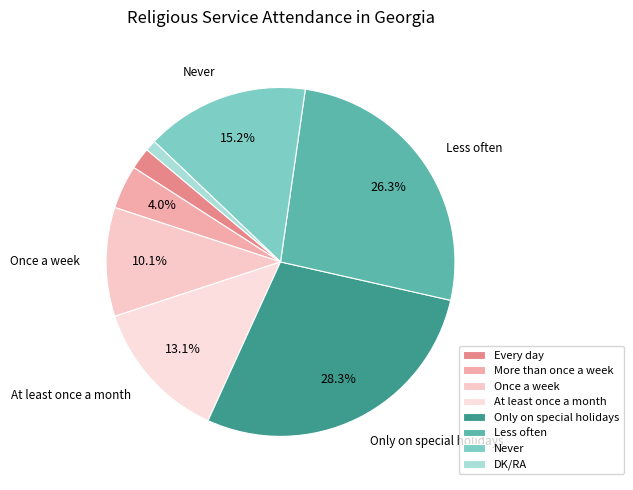

What is the change in value from More than once a week to Once a week?

+6